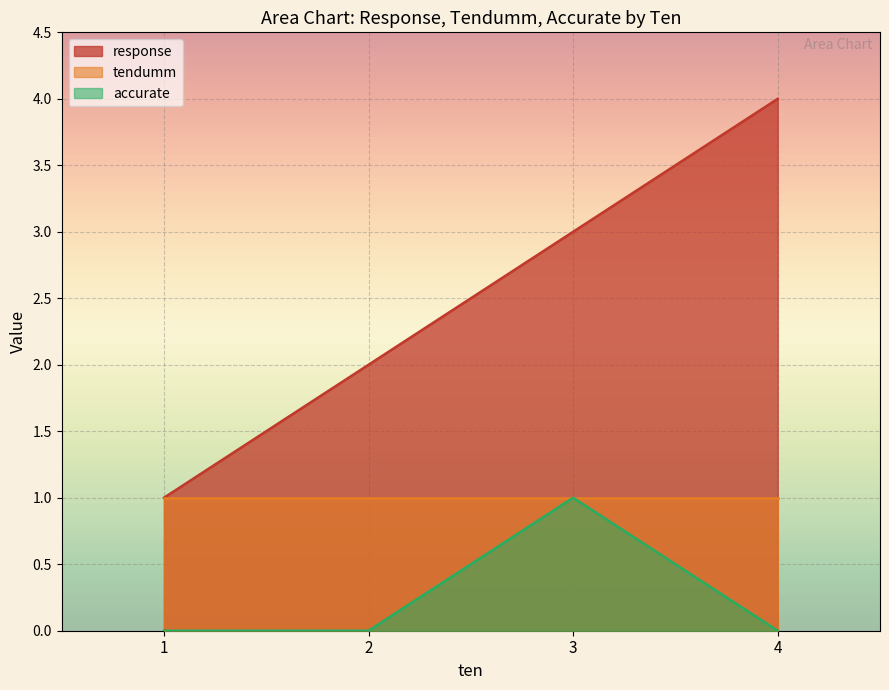

Which category has the lowest value across all series?

4